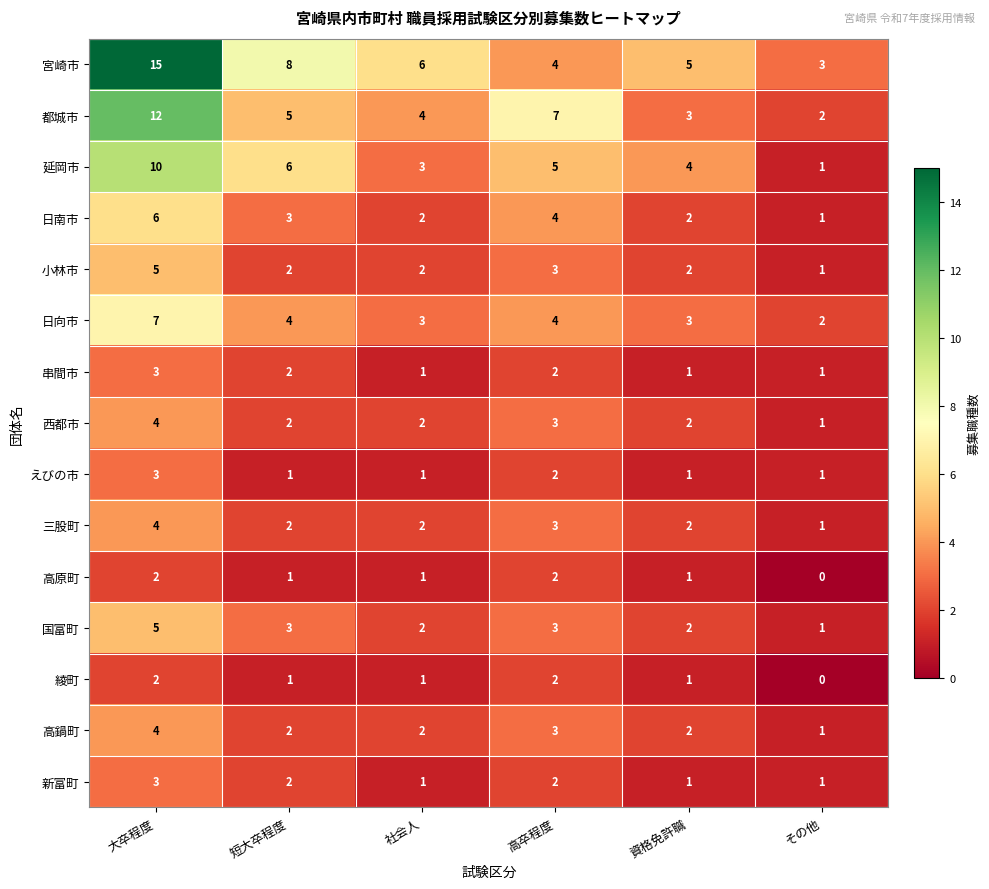

Count the 高鍋町 values in the range 2 to 3.

4